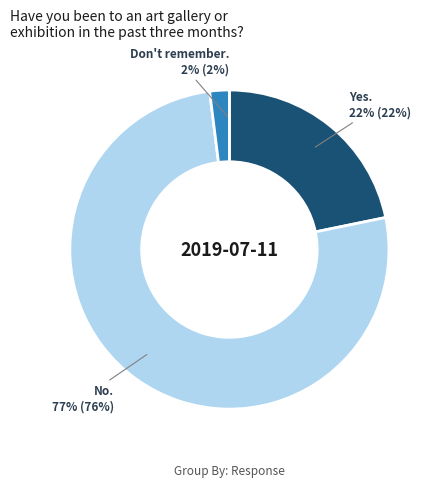

Combined, do No and Yes account for over 50%?

Yes